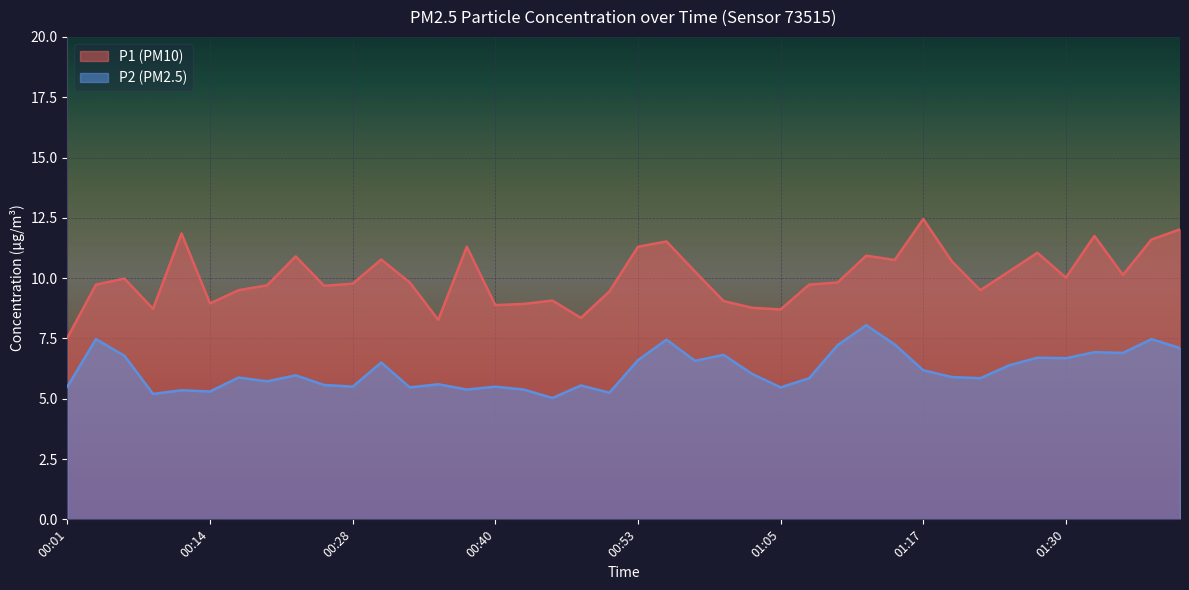

Which series has the largest range (max minus min)?

P1 (PM10)